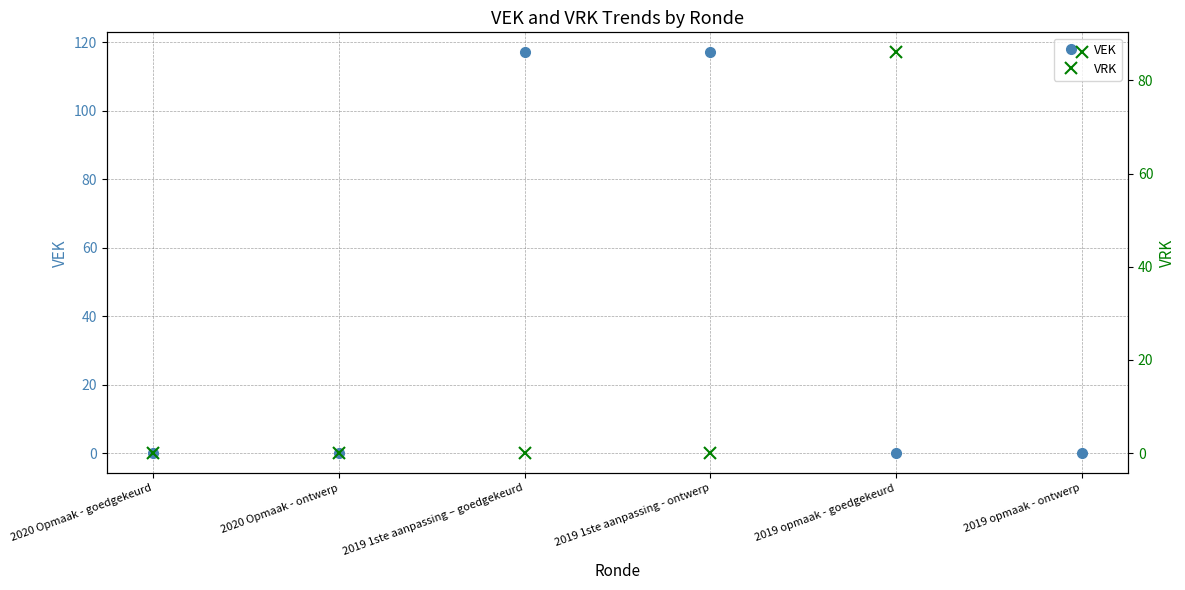

At which category does the chart reach its peak across all series?

2019 1ste aanpassing – goedgekeurd